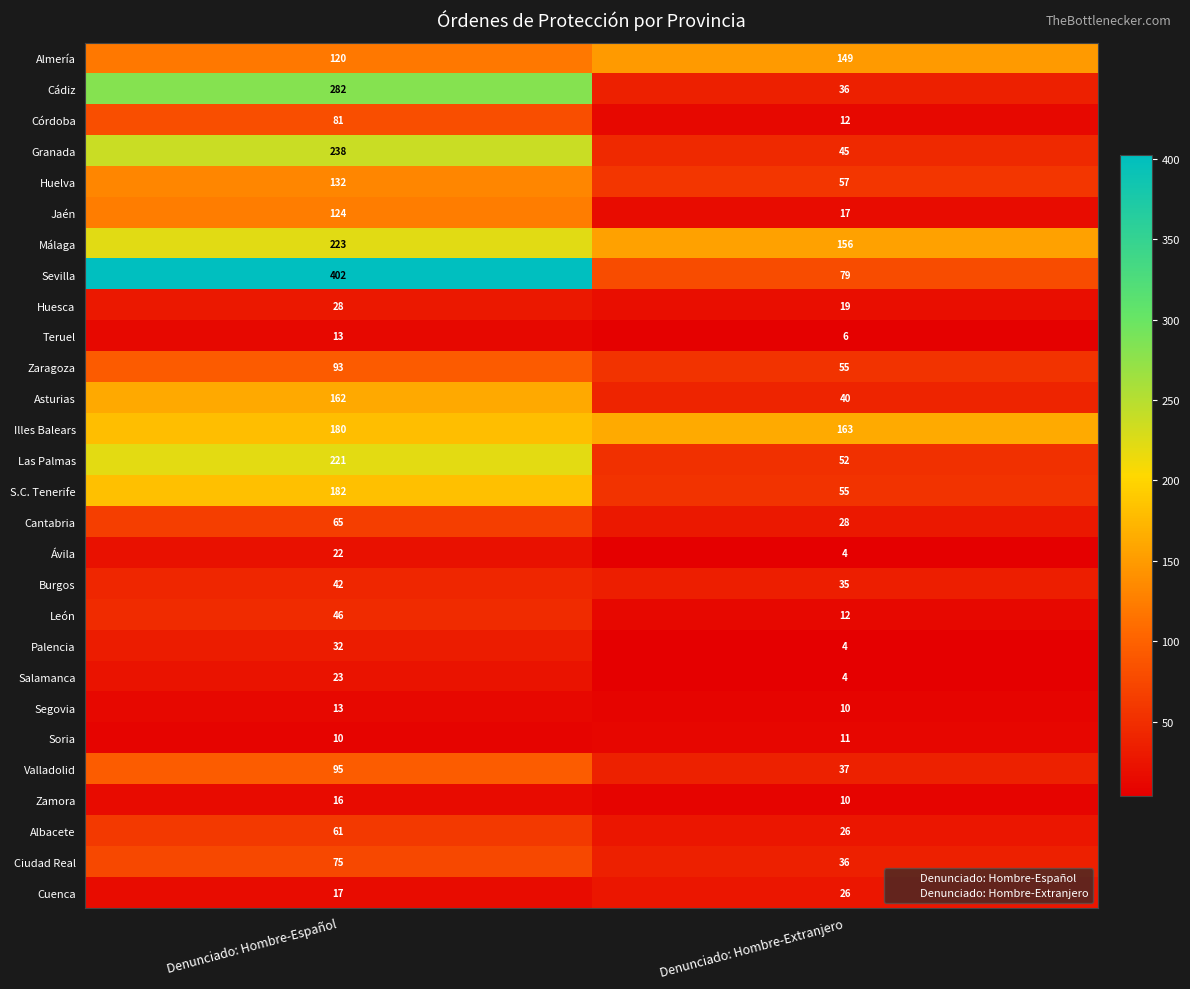

True or false: Cantabria has a value of 15 at Denunciado: Hombre-Extranjero.

False